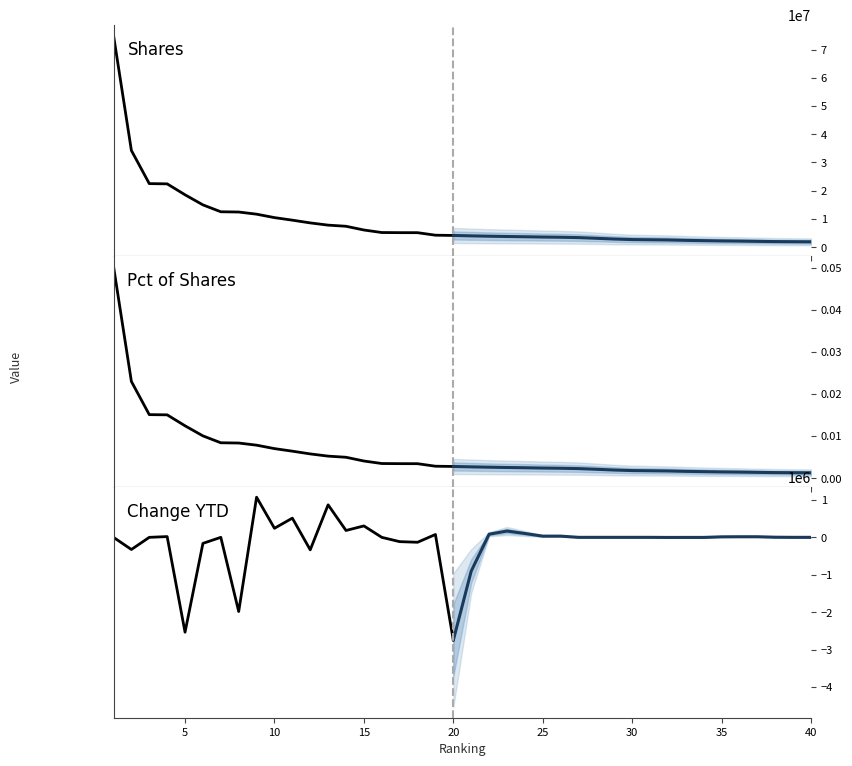

What is the difference between the Shares values at 9 and 20?

7545135.0